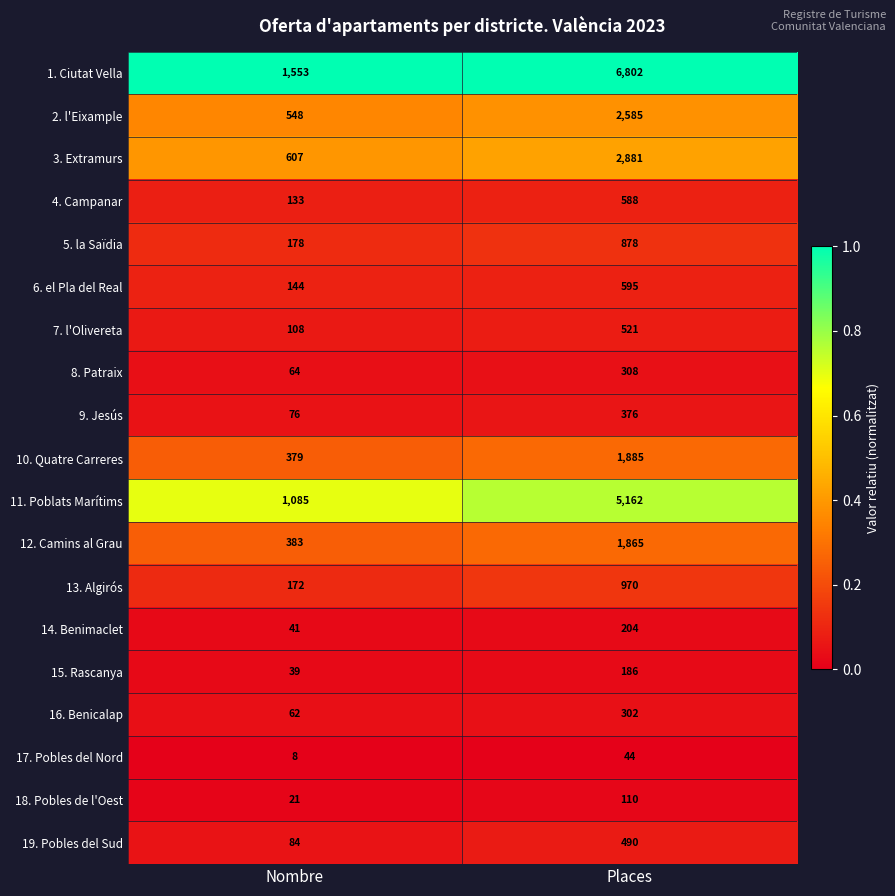

List the series in order of their peak value, highest first.

1. Ciutat Vella, 11. Poblats Marítims, 3. Extramurs, 2. l'Eixample, 10. Quatre Carreres, 12. Camins al Grau, 13. Algirós, 5. la Saïdia, 6. el Pla del Real, 4. Campanar, 7. l'Olivereta, 19. Pobles del Sud, 9. Jesús, 8. Patraix, 16. Benicalap, 14. Benimaclet, 15. Rascanya, 18. Pobles de l'Oest, 17. Pobles del Nord